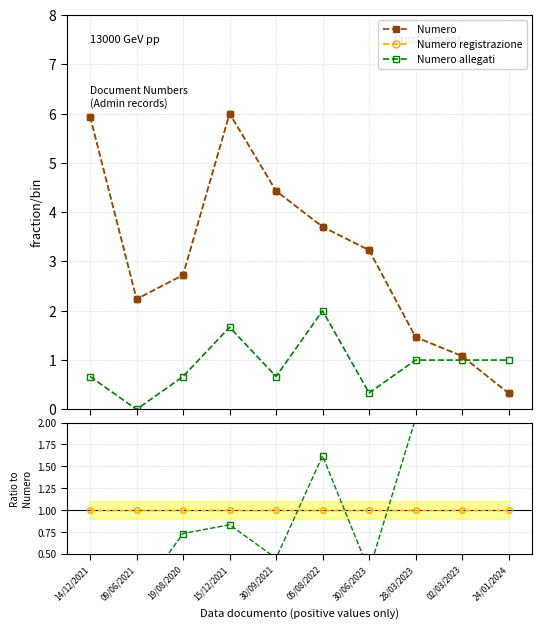

At 30/09/2021, list the series in order from largest to smallest.

Numero, Numero registrazione, Numero allegati